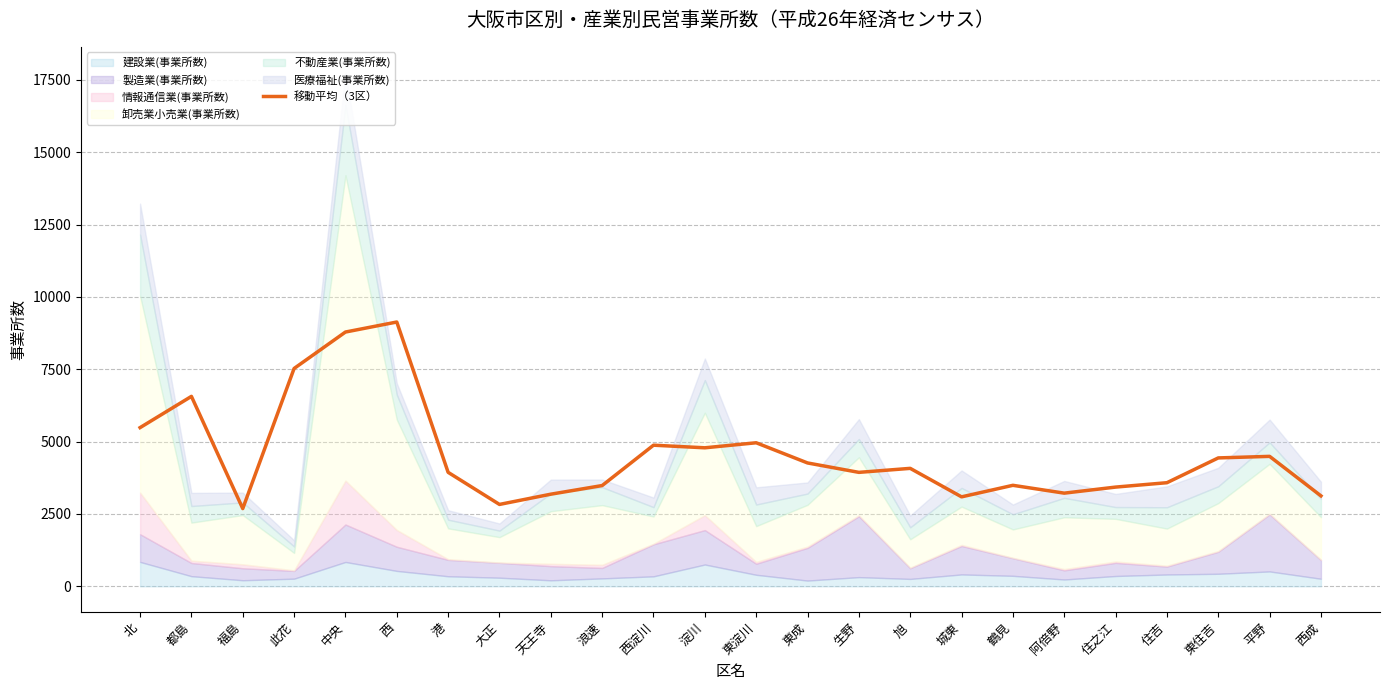

Where is the data nearest to the value 5910?

北